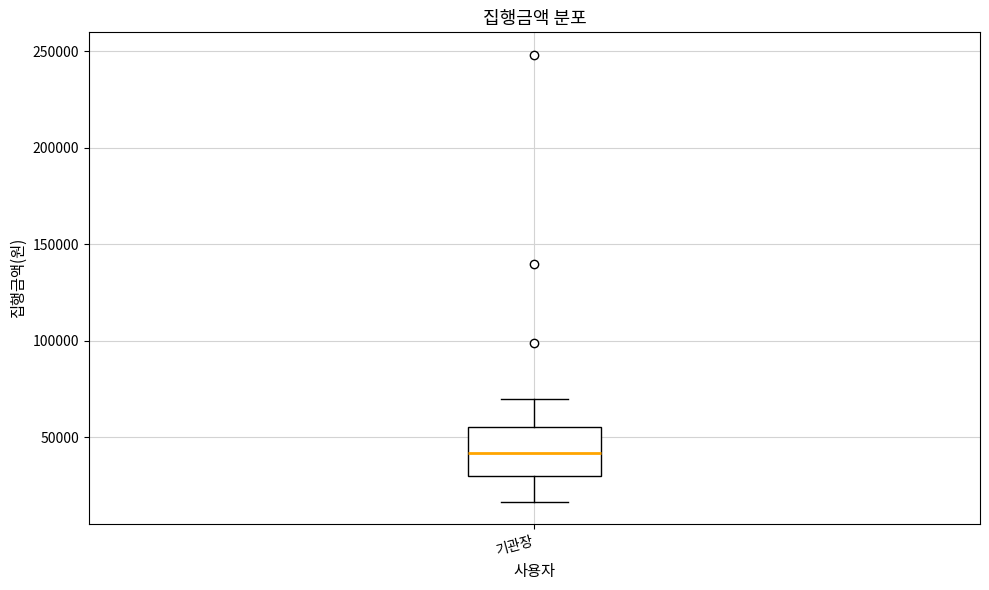

Where does the median line of the box for 기관장 sit on the y-axis? The values are not printed on the chart, so give them approximately, as read against the axis.

40000